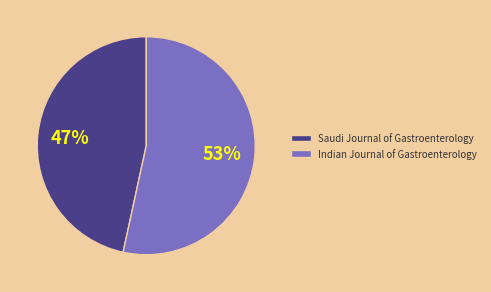

The Indian Journal of Gastroenterology slice represents 64% of the pie. True or false?

False